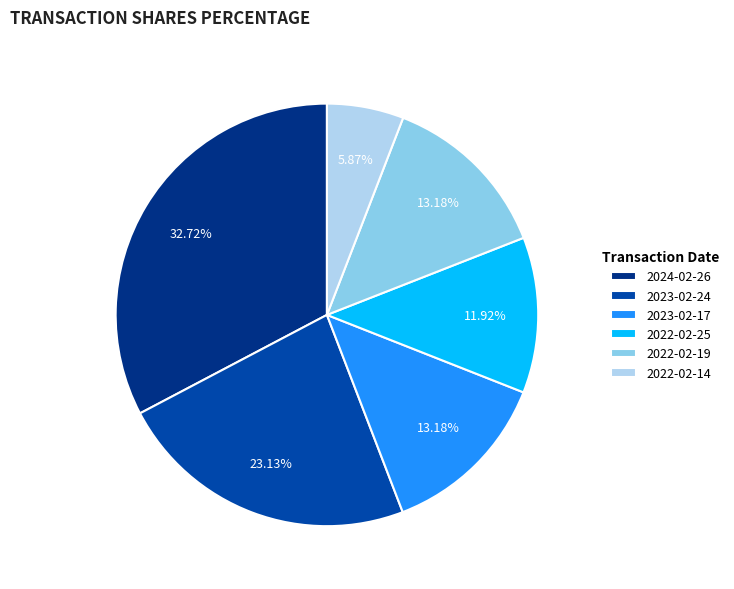

Count the number of slices in the pie.

6